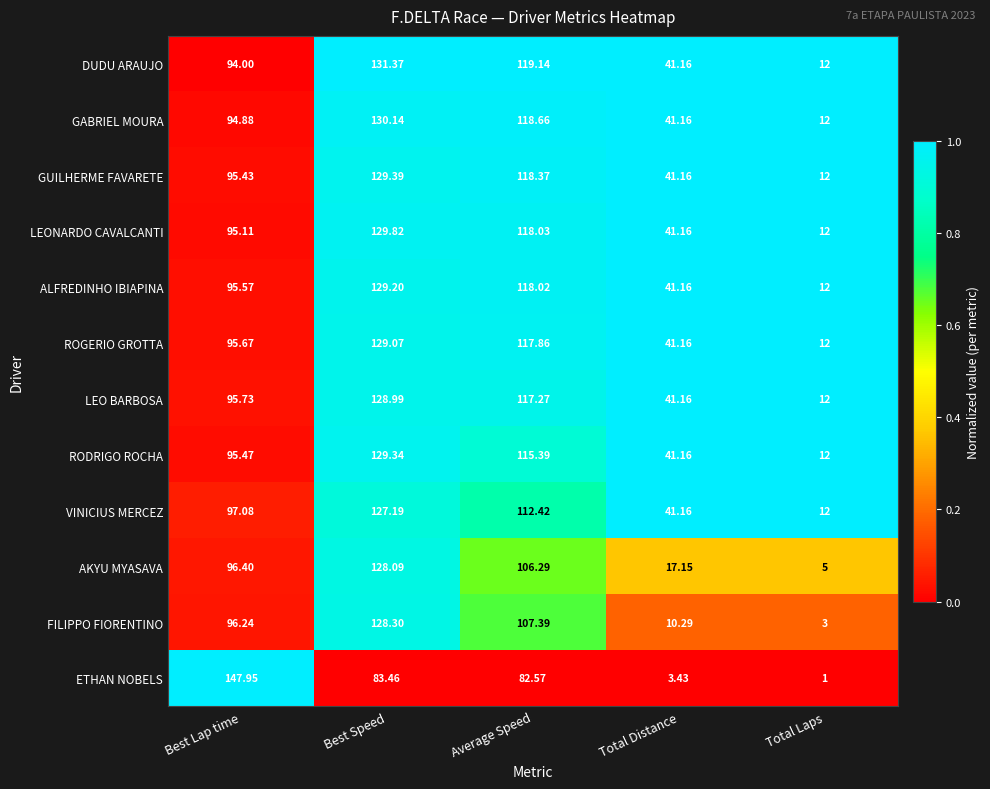

What is the total value across all series at Total Distance?

401.3